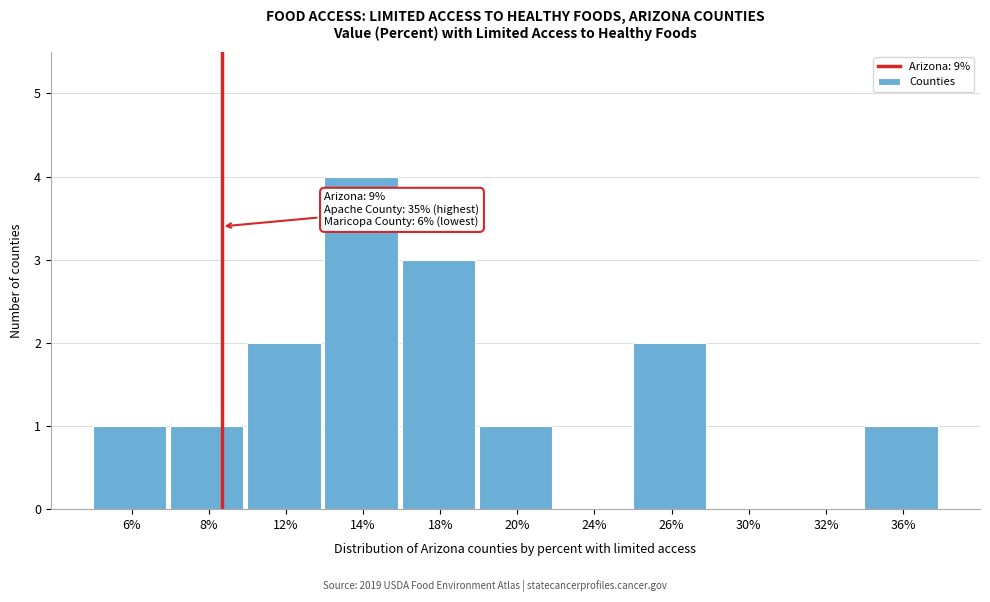

Reading left to right, transcribe all the data shown in this chart.

6%=1	8%=1	12%=2	14%=4	18%=3	20%=1	24%=0	26%=2	30%=0	32%=0	36%=1